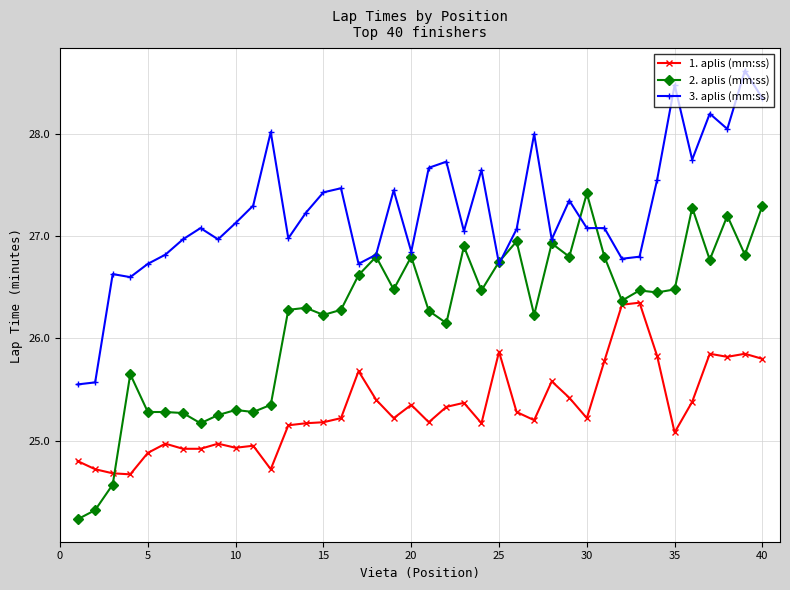

What is the minimum value shown in the chart?

24.2